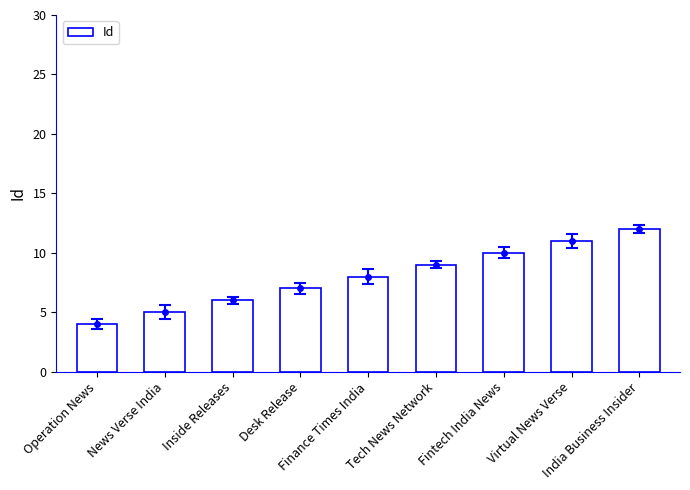

Reading left to right, what are all the values shown in this chart?

4	5	6	7	8	9	10	11	12